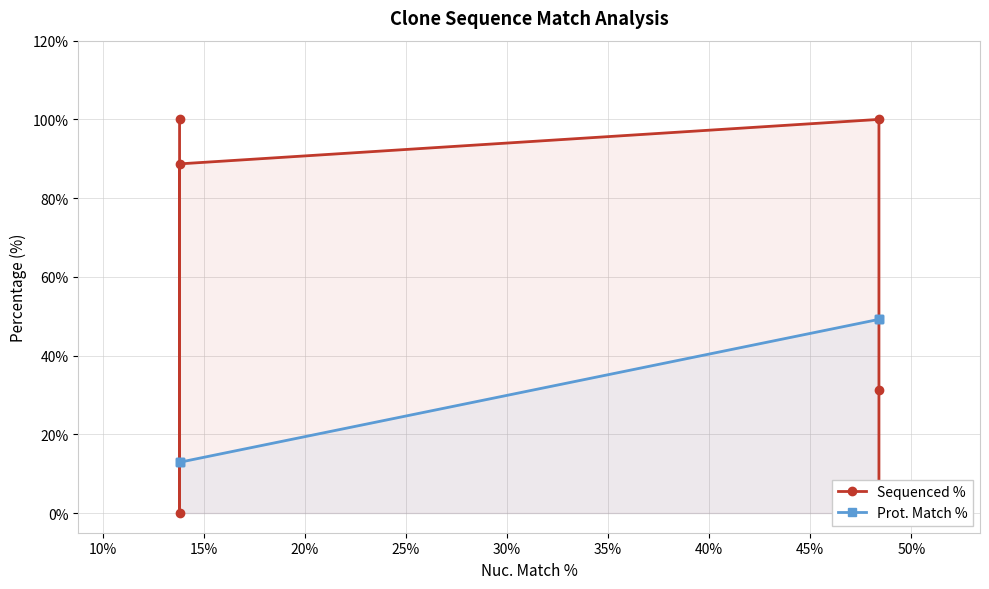

After their last crossing, which series has the higher values: Sequenced % or Prot. Match %?

Prot. Match %